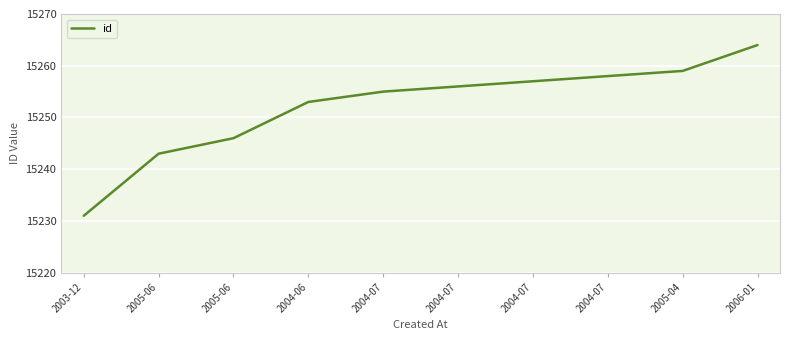

Read the value at 2004-06.

15253